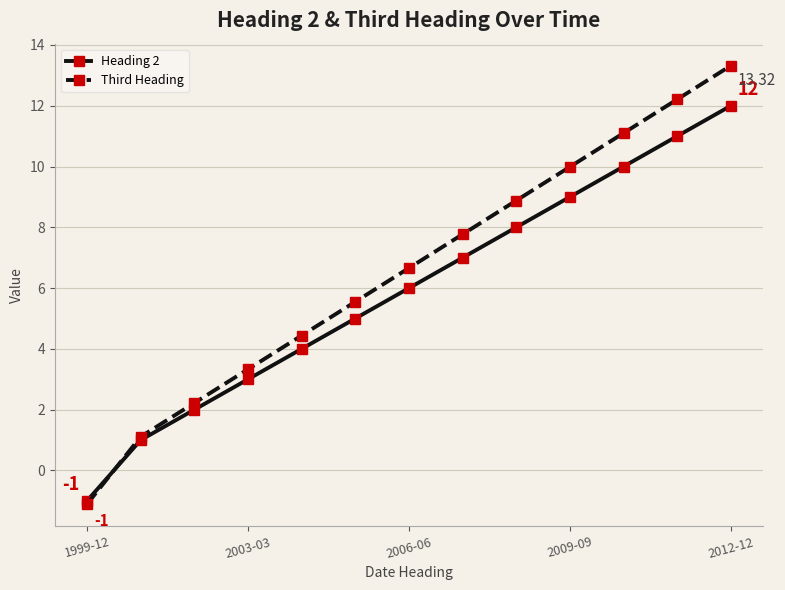

Is this an area chart (filled region under the line)?

No